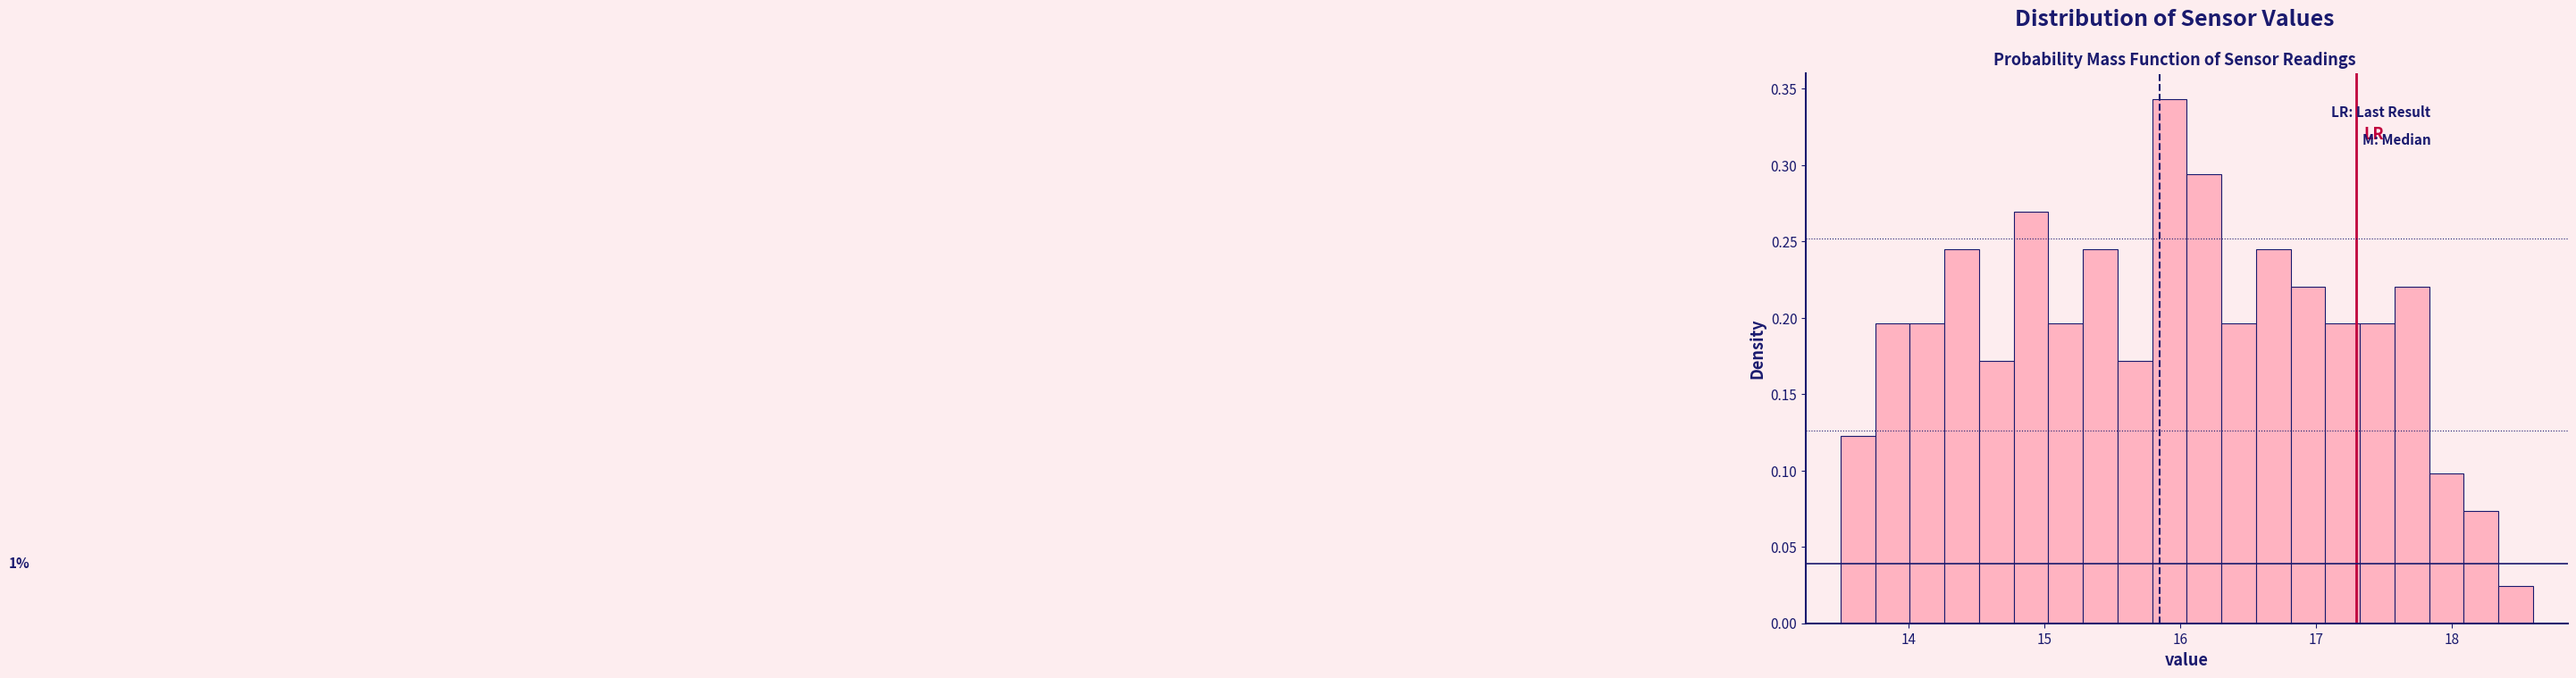

Around what value on the x-axis is the tallest bar? Give the approximate position of its centre, as read against the axis.

15.9